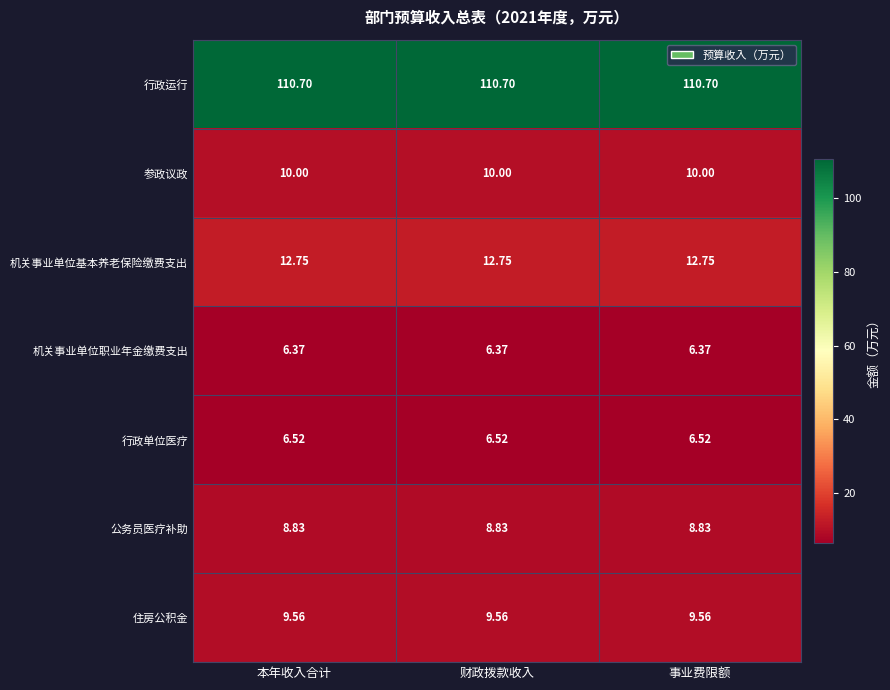

Rank the series at 本年收入合计 from highest to lowest value.

行政运行, 机关事业单位基本养老保险缴费支出, 参政议政, 住房公积金, 公务员医疗补助, 行政单位医疗, 机关事业单位职业年金缴费支出